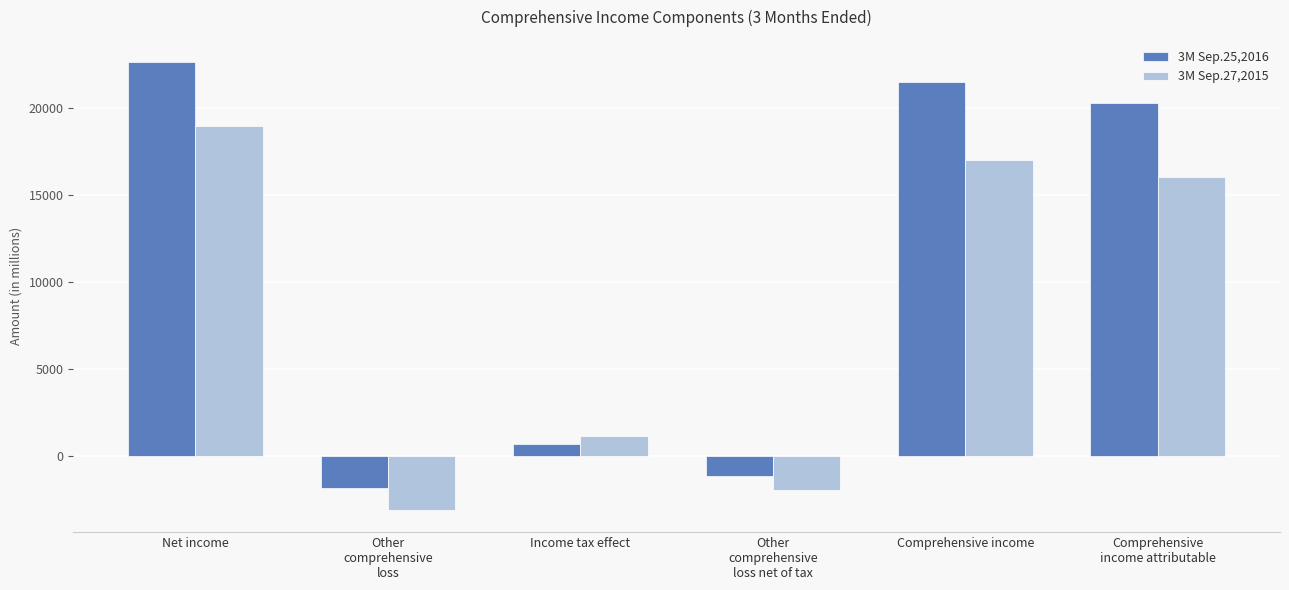

What is the lowest value of the 3M Sep.27,2015 series?

-3086